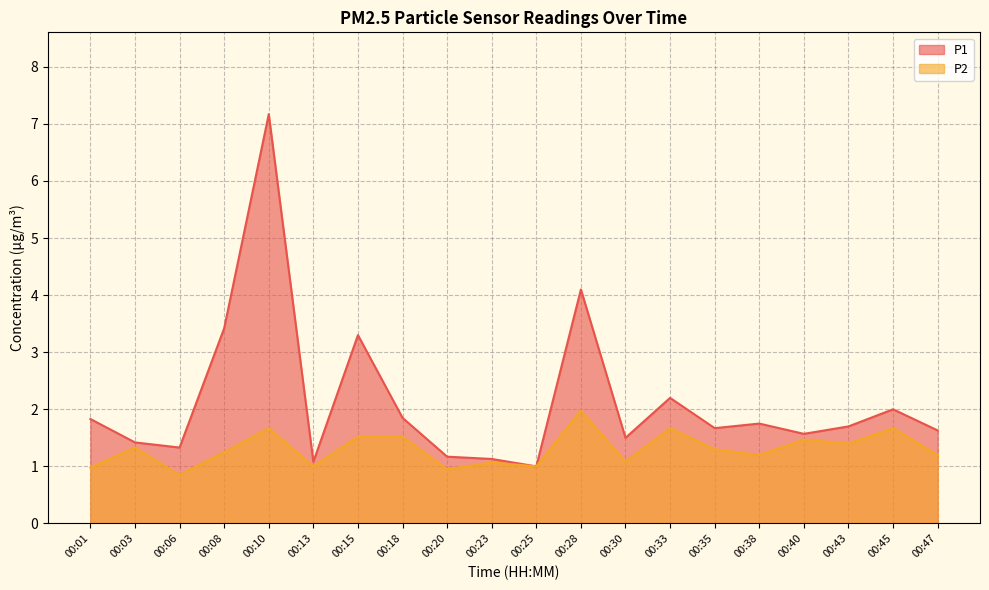

How many values in the P2 series exceed 1?

15